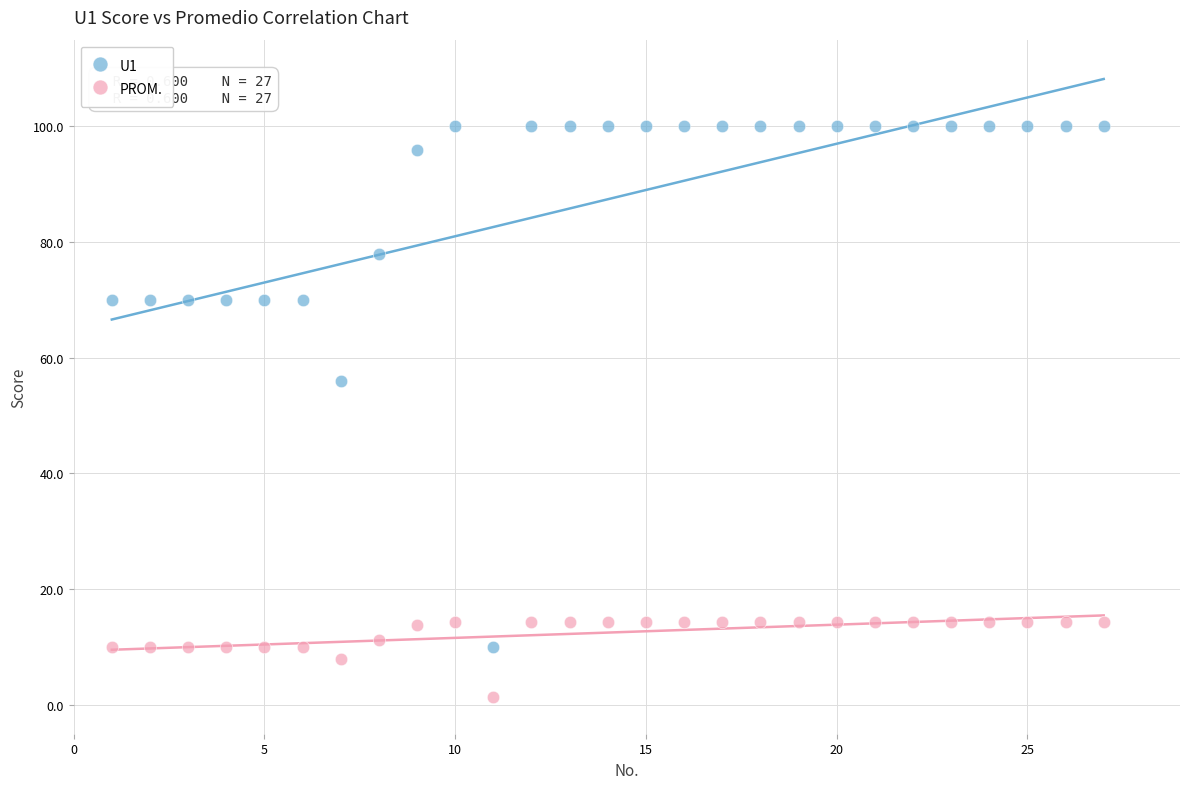

Across all data points, what is the range of X values (max minus min)?

26.0